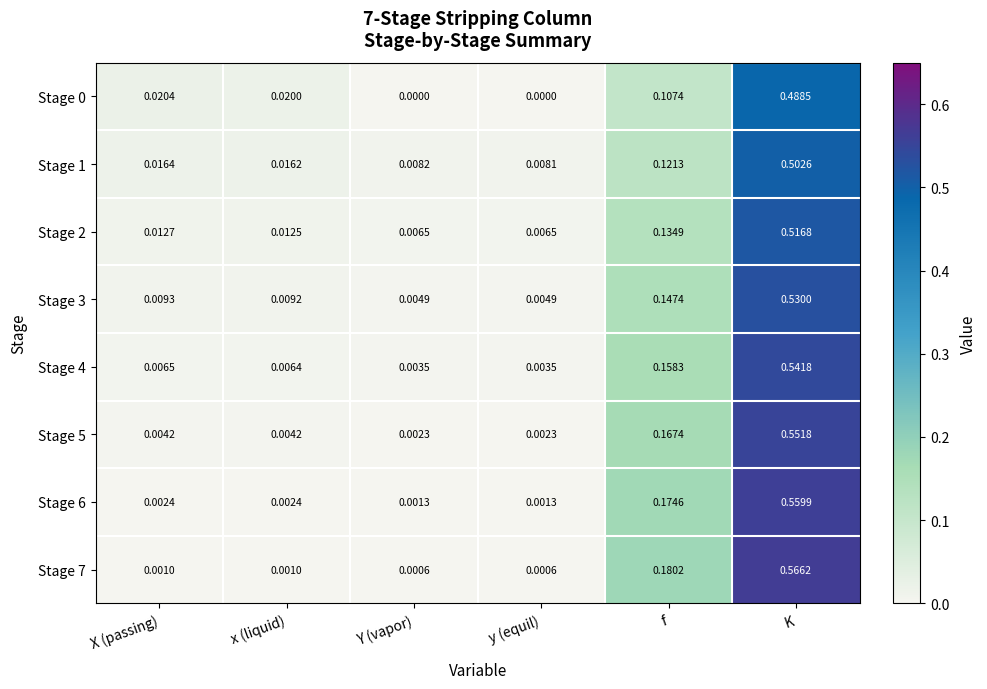

At which label is Stage 1 closest to 0?

y (equil)